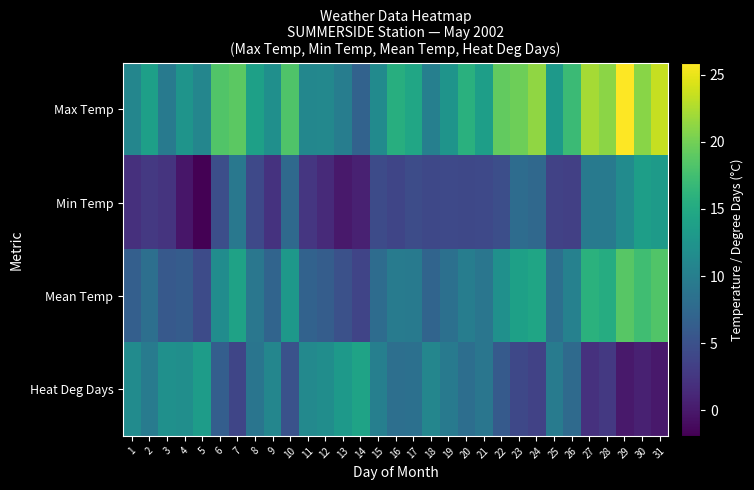

Reading right to left, extract all data points from this chart.

Max Temp: 31=23.5	30=21.0	29=25.9	28=21.1	27=22.2	26=17.1	25=13.0	24=21.3	23=19.8	22=19.2	21=13.7	20=15.7	19=12.5	18=10.1	17=14.6	16=15.5	15=11.4	14=6.8	13=9.9	12=11.1	11=11.0	10=18.2	9=11.9	8=13.9	7=18.9	6=18.4	5=10.9	4=12.5	3=9.5	2=13.8	1=10.9
Min Temp: 31=13.3	30=13.7	29=11.5	28=9.5	27=9.5	26=3.4	25=3.6	24=7.5	23=7.9	22=4.8	21=4.2	20=4.1	19=4.2	18=4.1	17=4.6	16=3.9	15=4.4	14=0.7	13=0.0	12=1.4	11=2.5	10=7.6	9=2.2	8=4.2	7=9.2	6=4.8	5=-1.9	4=-0.2	3=2.3	2=2.7	1=2.0
Mean Temp: 31=18.4	30=17.4	29=18.7	28=15.3	27=15.9	26=10.3	25=8.3	24=14.4	23=13.9	22=12.0	21=9.0	20=9.9	19=8.4	18=7.1	17=9.6	16=9.7	15=7.9	14=3.8	13=5.0	12=6.3	11=6.8	10=12.9	9=7.1	8=9.1	7=14.1	6=11.6	5=4.5	4=6.2	3=5.9	2=8.3	1=6.5
Heat Deg Days: 31=0.0	30=0.6	29=0.0	28=2.7	27=2.1	26=7.7	25=9.7	24=3.6	23=4.1	22=6.0	21=9.0	20=8.1	19=9.6	18=10.9	17=8.4	16=8.3	15=10.1	14=14.2	13=13.0	12=11.7	11=11.2	10=5.1	9=10.9	8=8.9	7=3.9	6=6.4	5=13.5	4=11.8	3=12.1	2=9.7	1=11.5